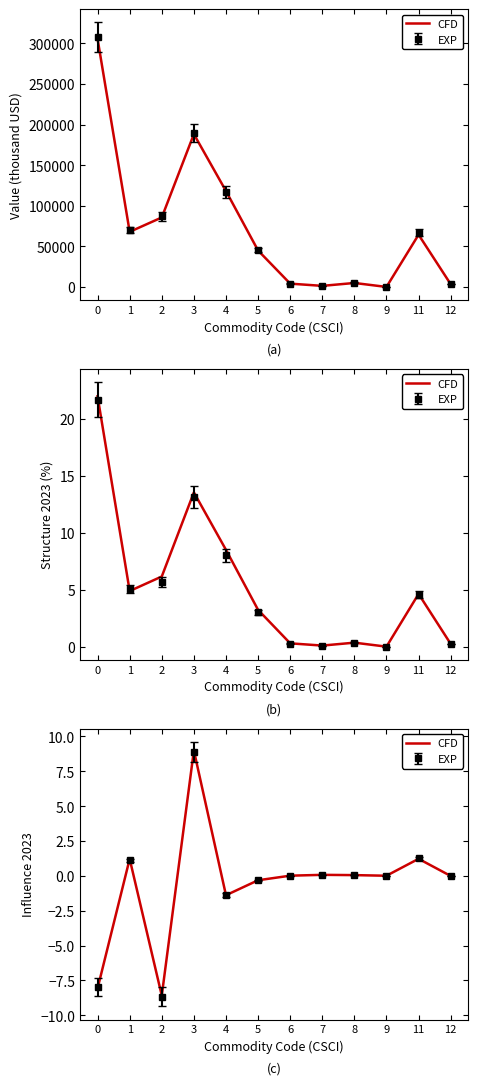

What is the average value?

-0.6